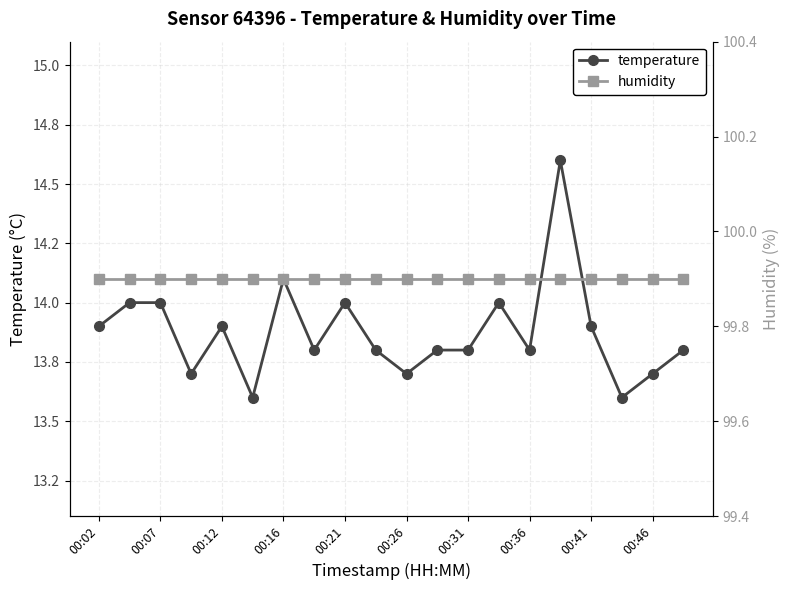

The temperature series shows 13.8 at 00:36. True or false?

True